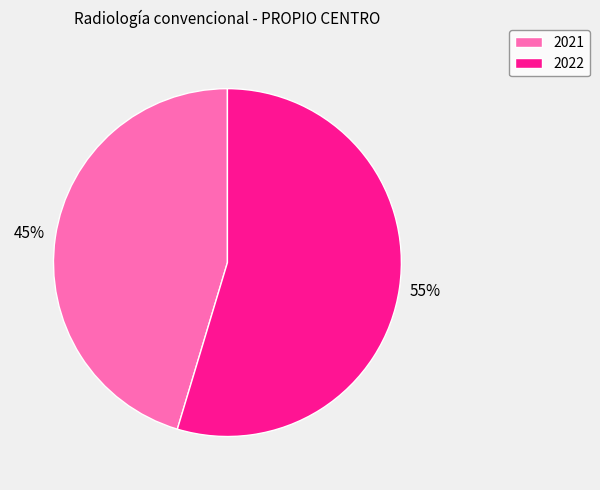

Does 2021 account for over 50% of the chart?

No